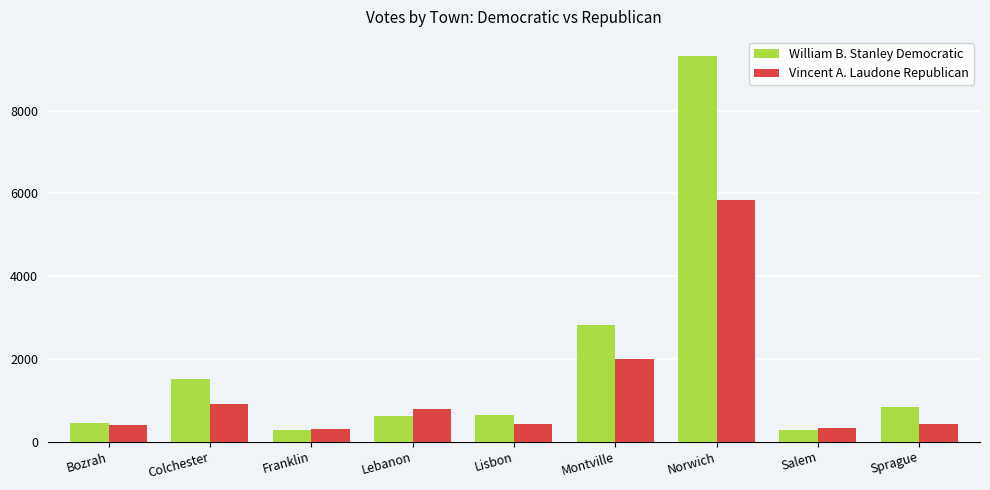

List the series in order of their overall mean, highest first.

William B. Stanley Democratic, Vincent A. Laudone Republican